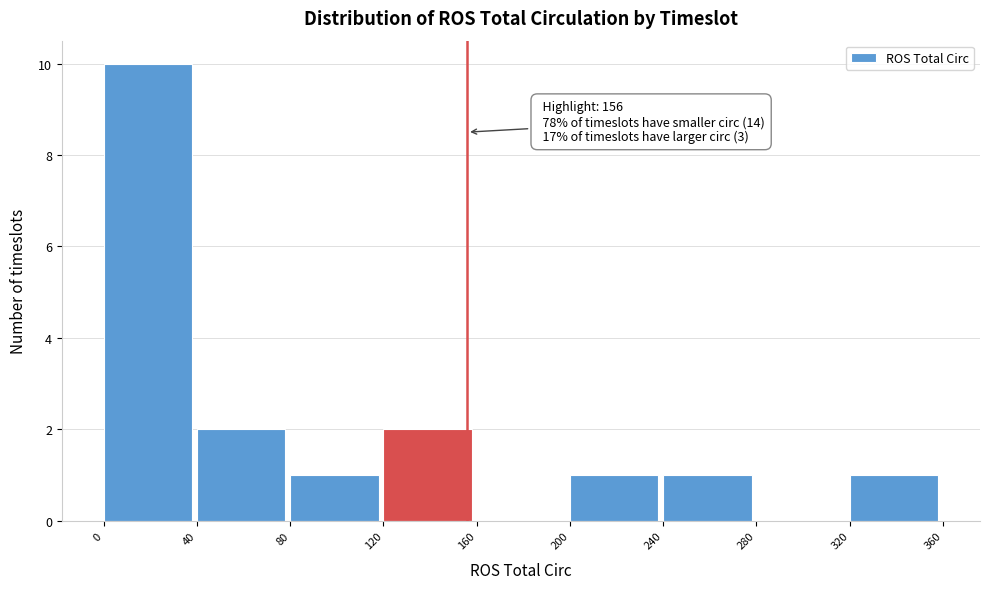

Over which range of the x-axis is the bar tallest?

0 to 40